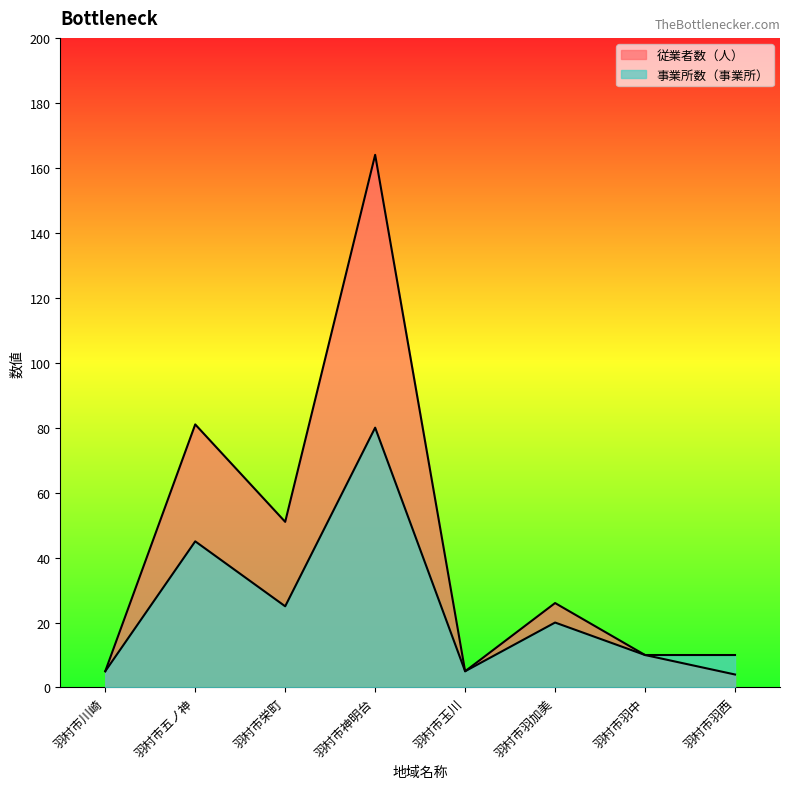

True or false: 事業所数（事業所） and 従業者数（人） cross at least once.

False